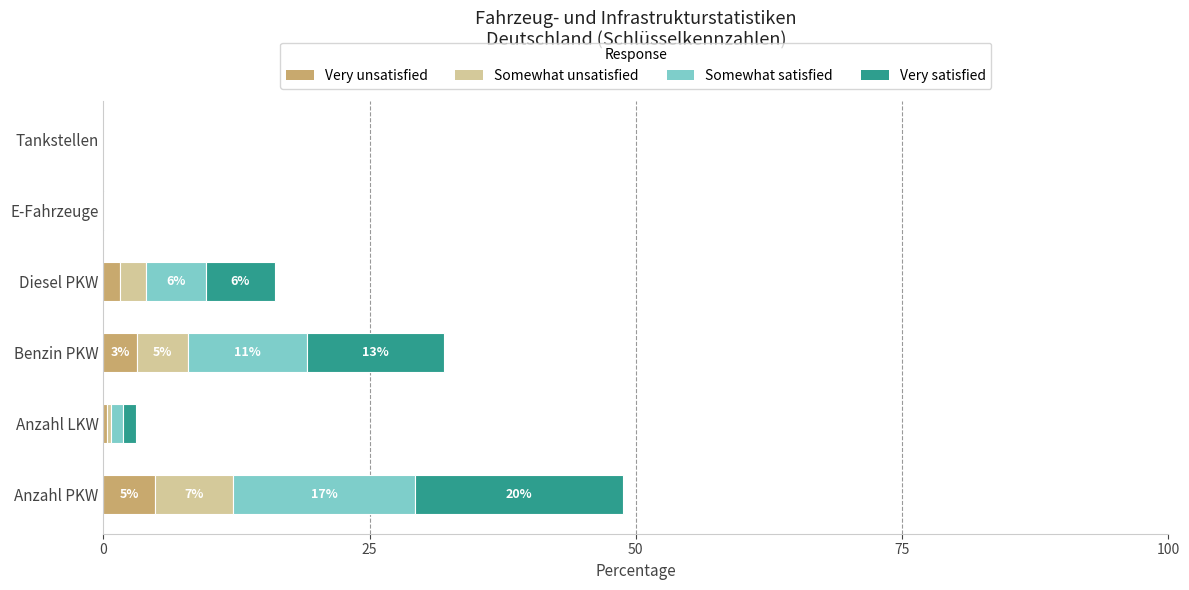

What is the total value across all series at Benzin PKW?

31.9